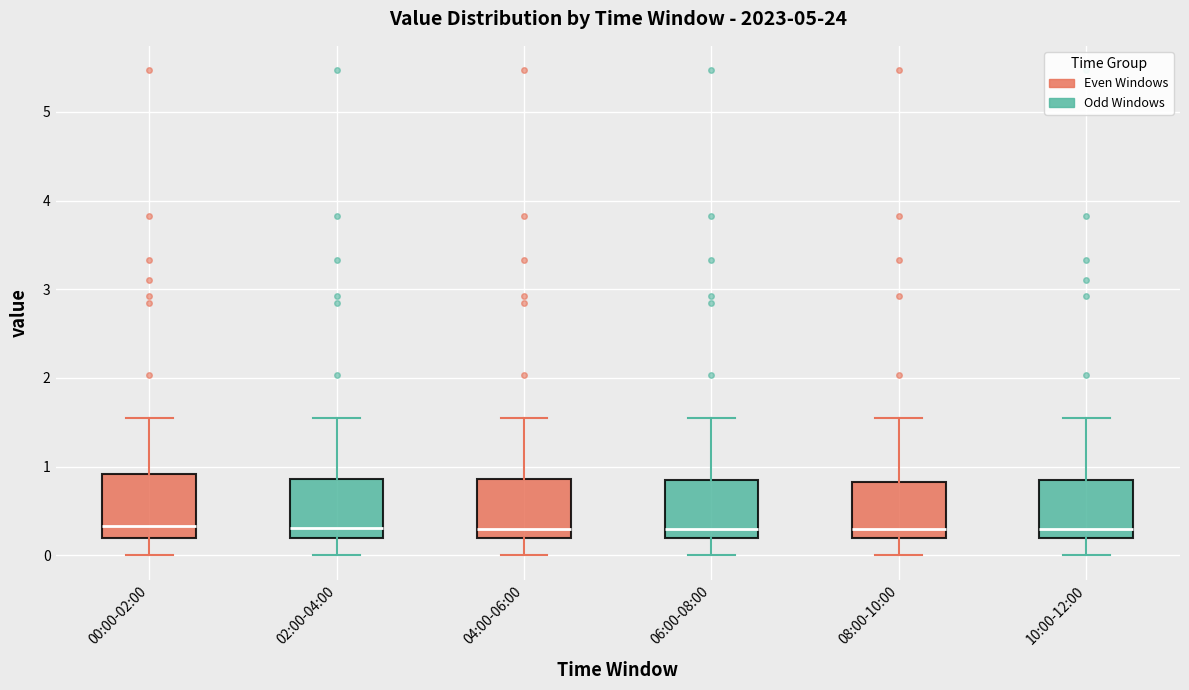

Where is the upper edge of the box for 06:00-08:00 on the y-axis? The values are not printed on the chart, so give them approximately, as read against the axis.

0.9